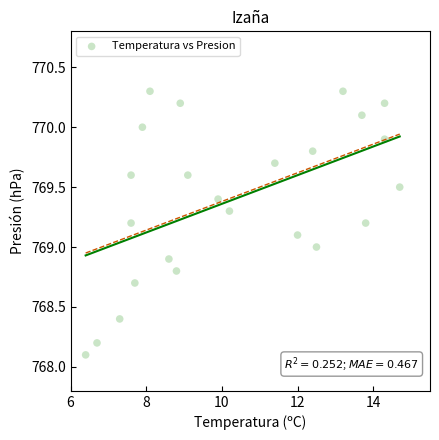

What is the range of Y values (max minus min)?

2.2